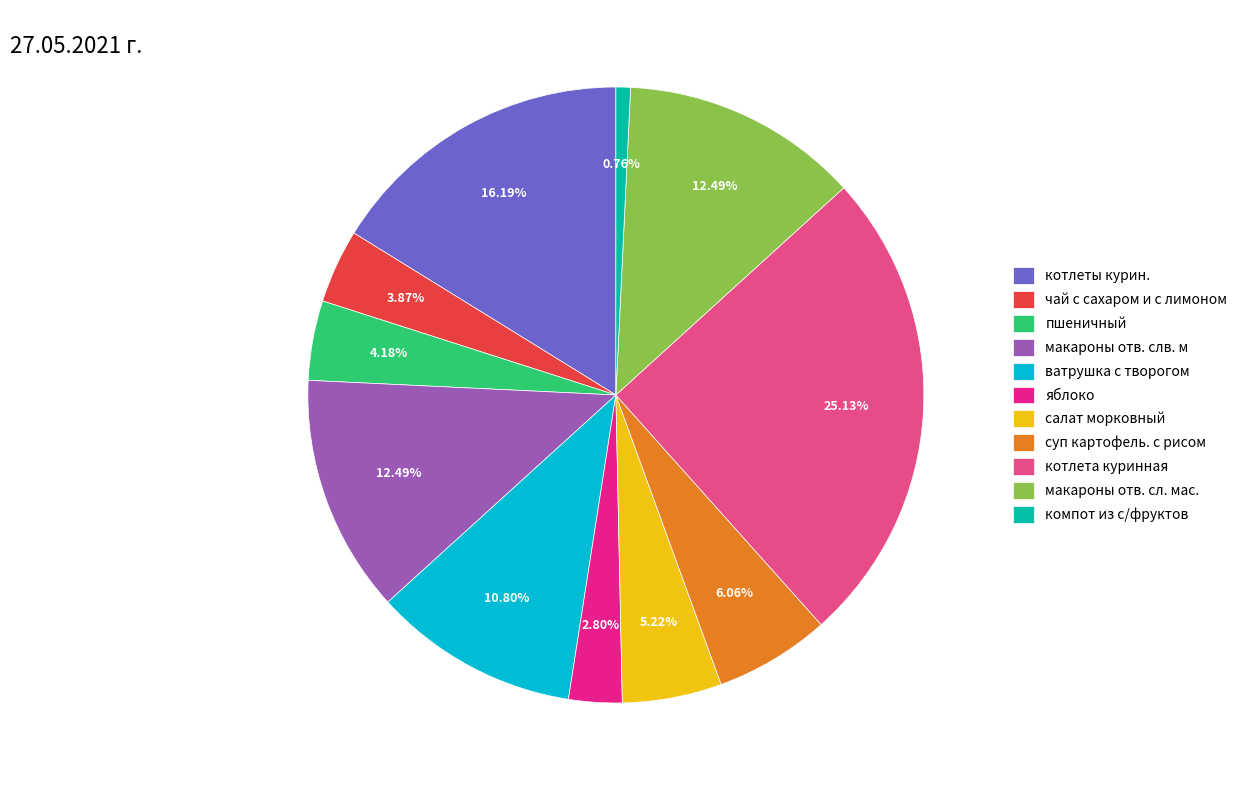

Count the number of slices in the pie.

11